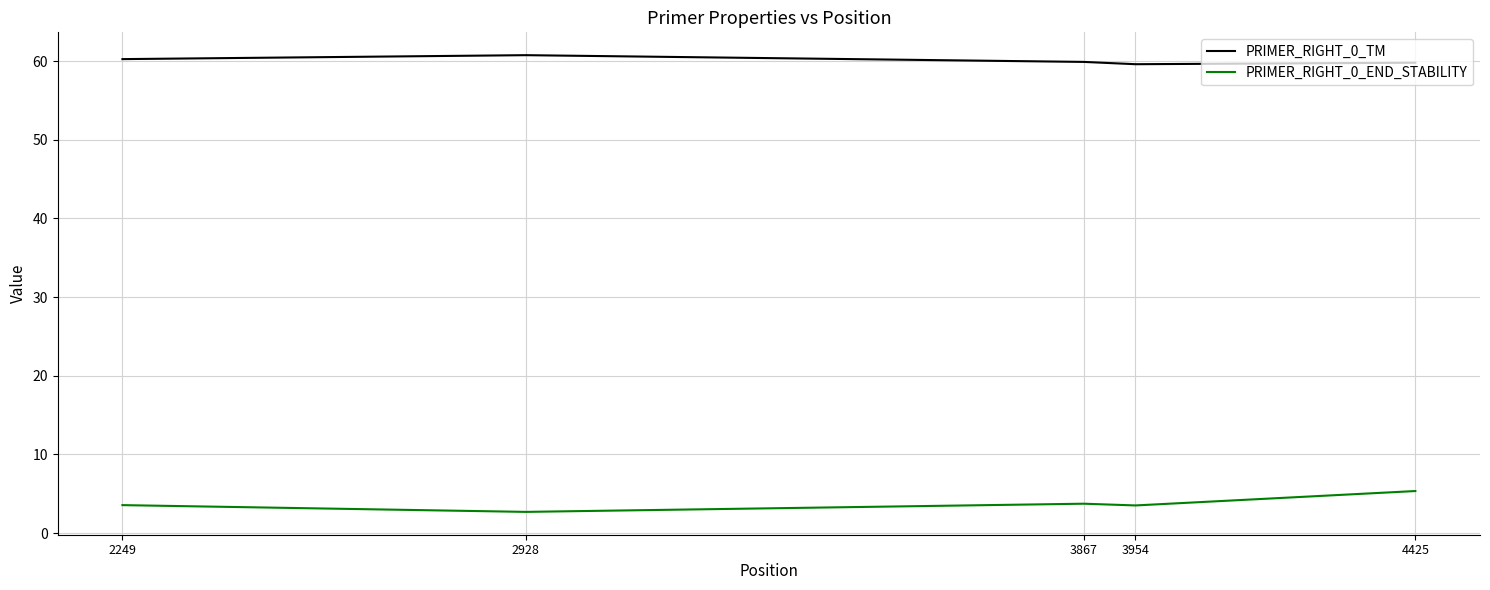

True or false: PRIMER_RIGHT_0_TM has a value of 103.1 at 2928.

False